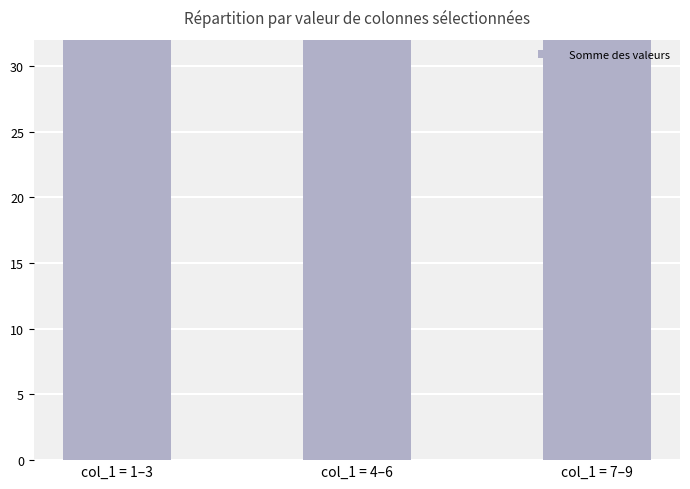

Are the bars grouped side by side (vs. stacked)?

No